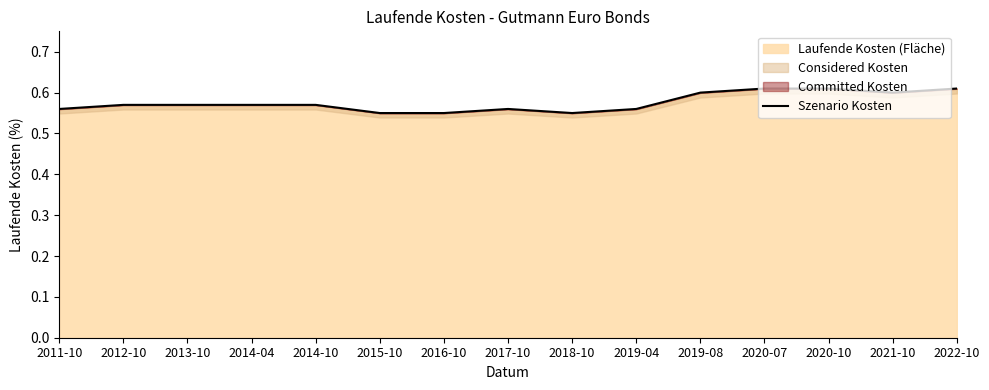

Count the values in the range 0 to 1.

15